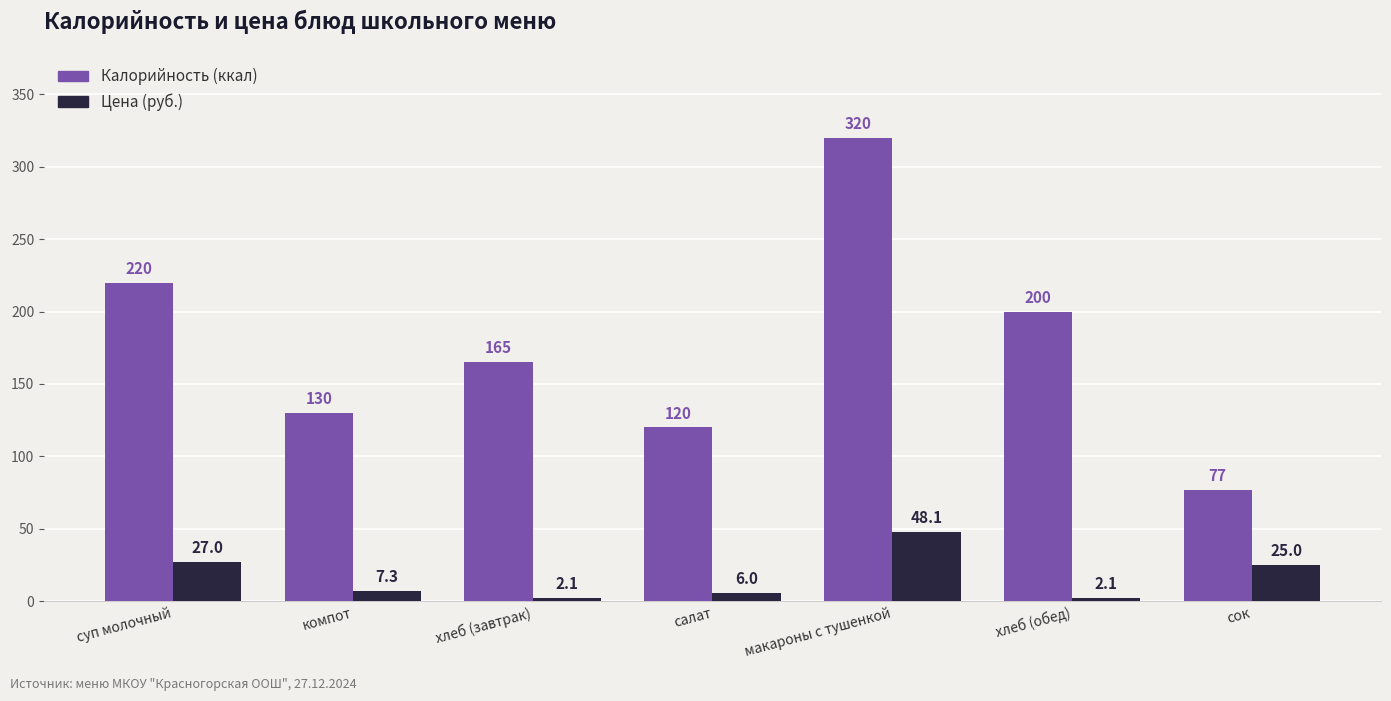

Does the chart contain stacked bars?

No